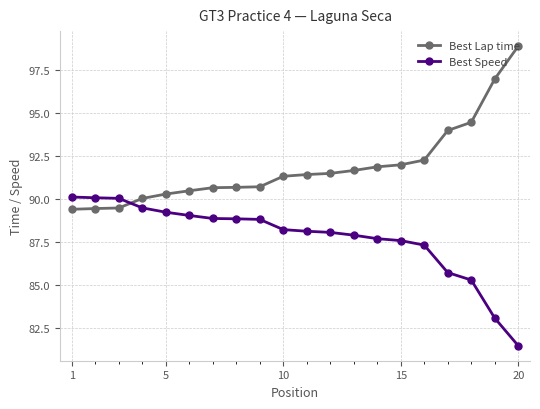

List the series in order of their peak value, highest first.

Best Lap time, Best Speed